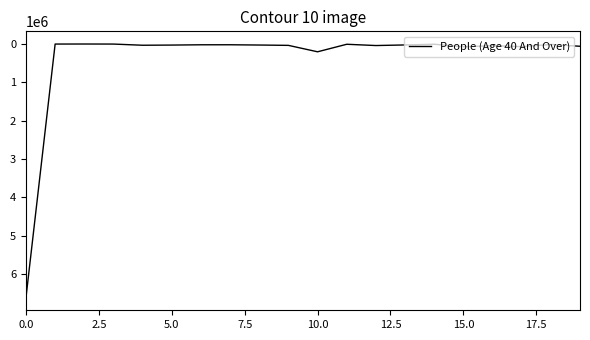

What is the greatest value displayed?

6607983